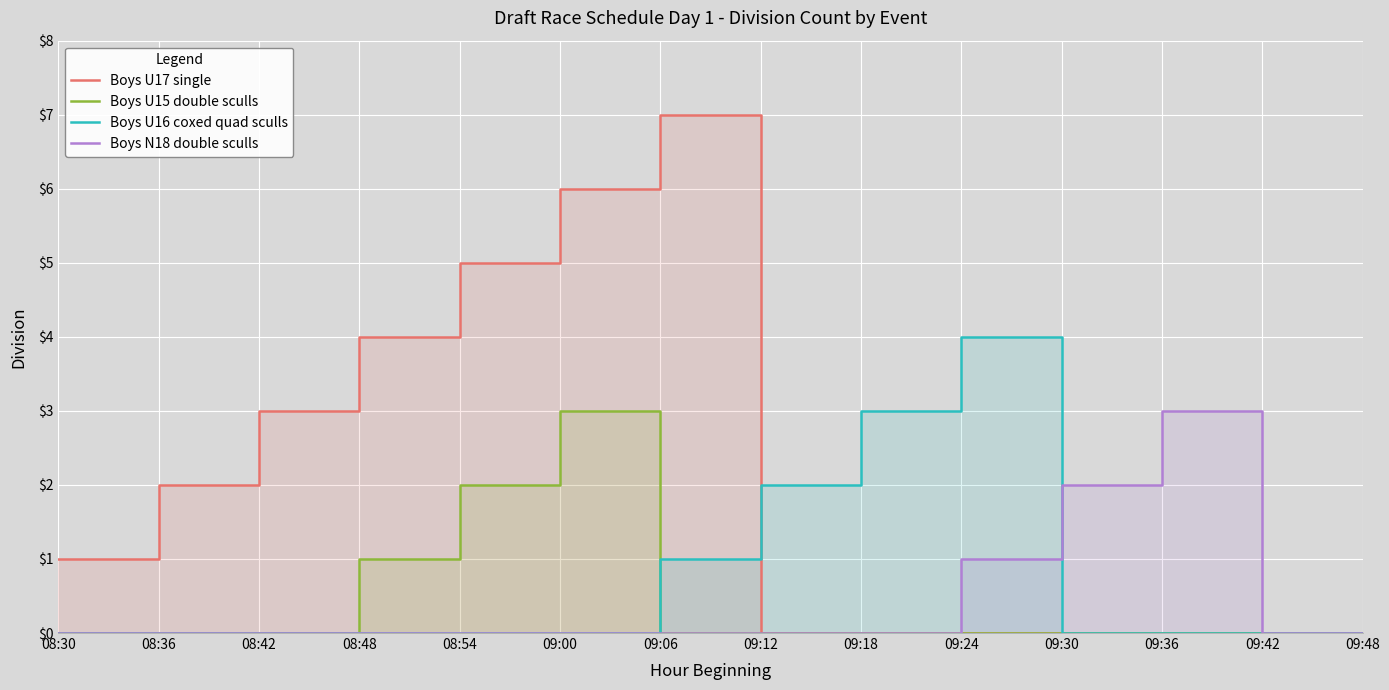

Rank the categories by Boys U17 single value from highest to lowest.

09:06, 09:00, 08:54, 08:48, 08:42, 08:36, 08:30, 09:12, 09:18, 09:24, 09:30, 09:36, 09:42, 09:48